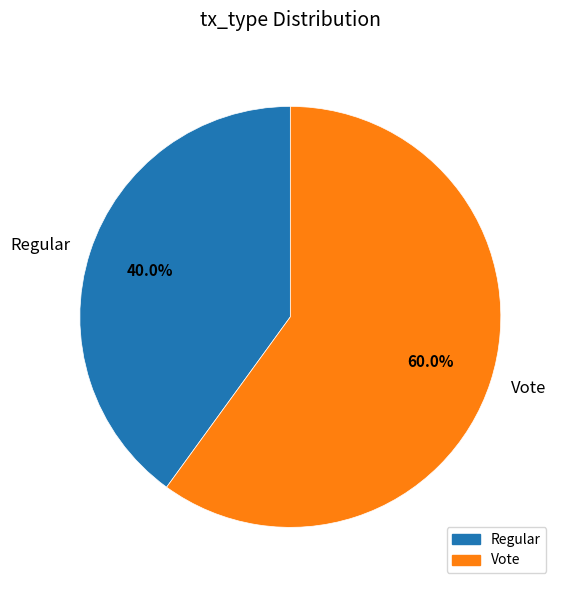

What is the ratio of the value at Regular to the value at Vote?

0.7